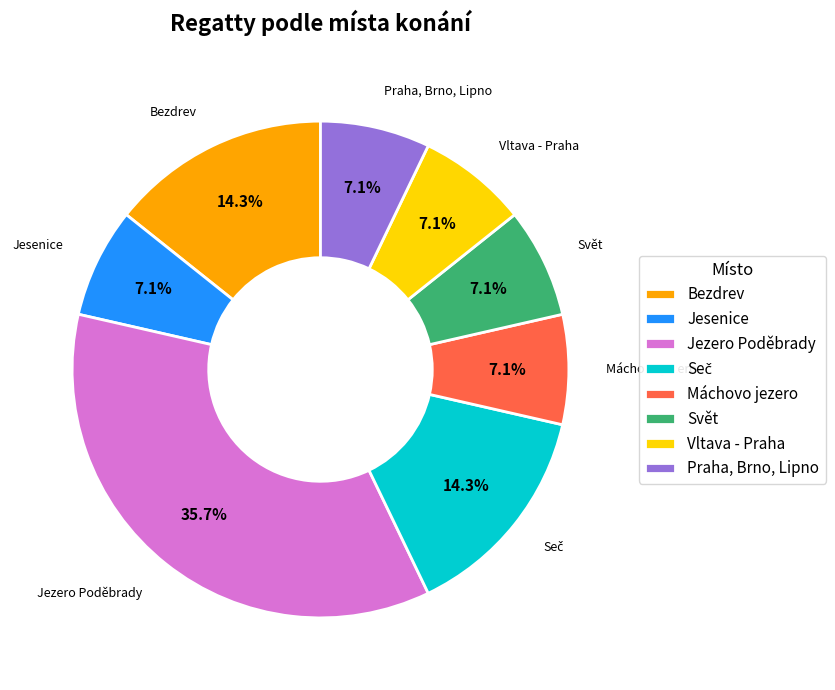

What is the largest slice in the pie chart?

Jezero Poděbrady